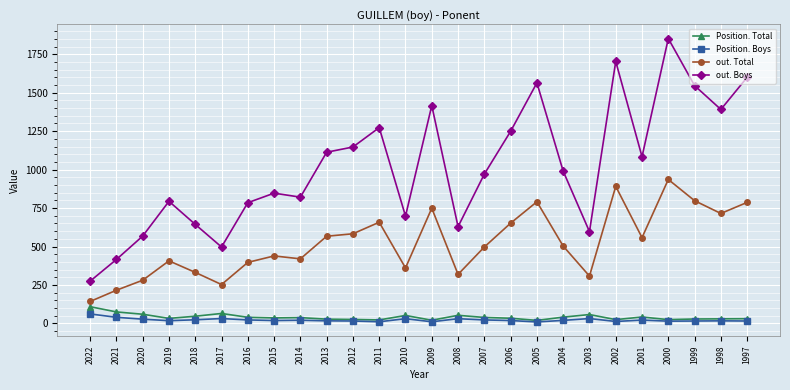

What is the approximate value of Position. Total at 2009?

21